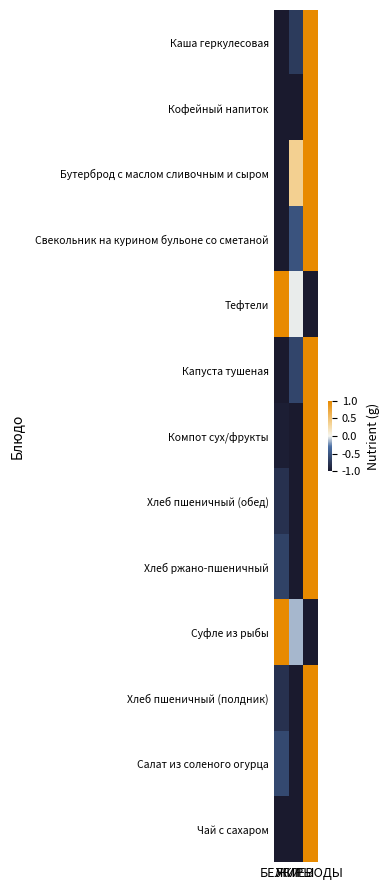

Reading left to right, list all the values displayed in this chart.

Каша геркулесовая: БЕЛКИ=-1.0	ЖИРЫ=-0.7	УГЛЕВОДЫ=1.0
Кофейный напиток: БЕЛКИ=-1.0	ЖИРЫ=-1.0	УГЛЕВОДЫ=1.0
Бутерброд с маслом сливочным и сыром: БЕЛКИ=-1.0	ЖИРЫ=0.4	УГЛЕВОДЫ=1.0
Свекольник на курином бульоне со сметаной: БЕЛКИ=-1.0	ЖИРЫ=-0.5	УГЛЕВОДЫ=1.0
Тефтели: БЕЛКИ=1.0	ЖИРЫ=-0.0	УГЛЕВОДЫ=-1.0
Капуста тушеная: БЕЛКИ=-1.0	ЖИРЫ=-0.6	УГЛЕВОДЫ=1.0
Компот сух/фрукты: БЕЛКИ=-1.0	ЖИРЫ=-1.0	УГЛЕВОДЫ=1.0
Хлеб пшеничный (обед): БЕЛКИ=-0.8	ЖИРЫ=-1.0	УГЛЕВОДЫ=1.0
Хлеб ржано-пшеничный: БЕЛКИ=-0.7	ЖИРЫ=-1.0	УГЛЕВОДЫ=1.0
Суфле из рыбы: БЕЛКИ=1.0	ЖИРЫ=-0.1	УГЛЕВОДЫ=-1.0
Хлеб пшеничный (полдник): БЕЛКИ=-0.8	ЖИРЫ=-1.0	УГЛЕВОДЫ=1.0
Салат из соленого огурца: БЕЛКИ=-0.6	ЖИРЫ=-1.0	УГЛЕВОДЫ=1.0
Чай с сахаром: БЕЛКИ=-1.0	ЖИРЫ=-1.0	УГЛЕВОДЫ=1.0